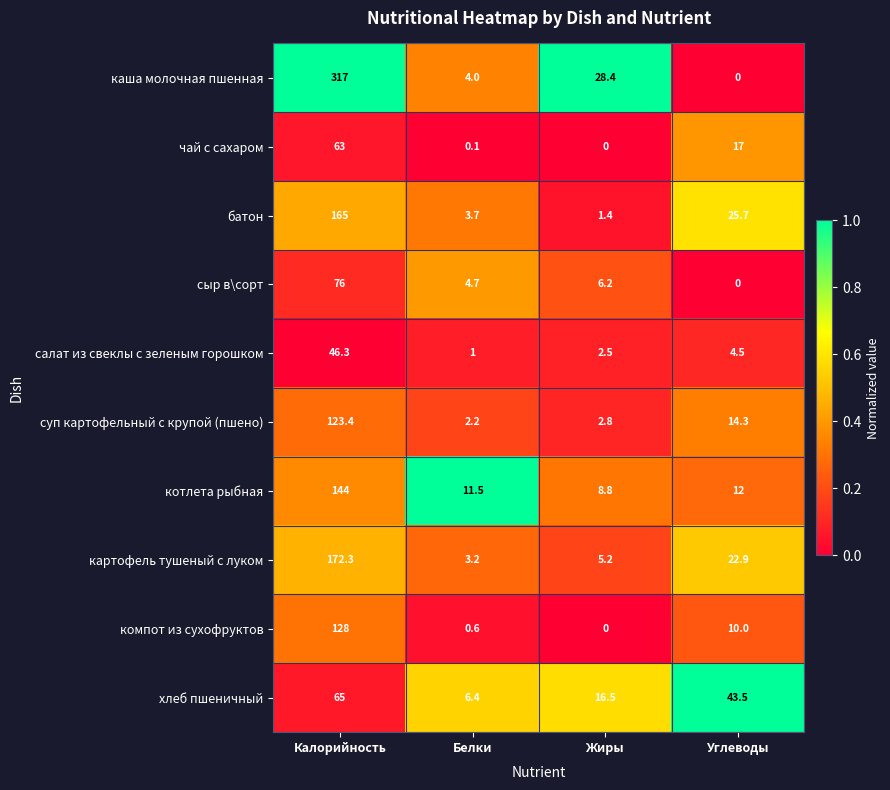

Which series has the largest range (max minus min)?

каша молочная пшенная